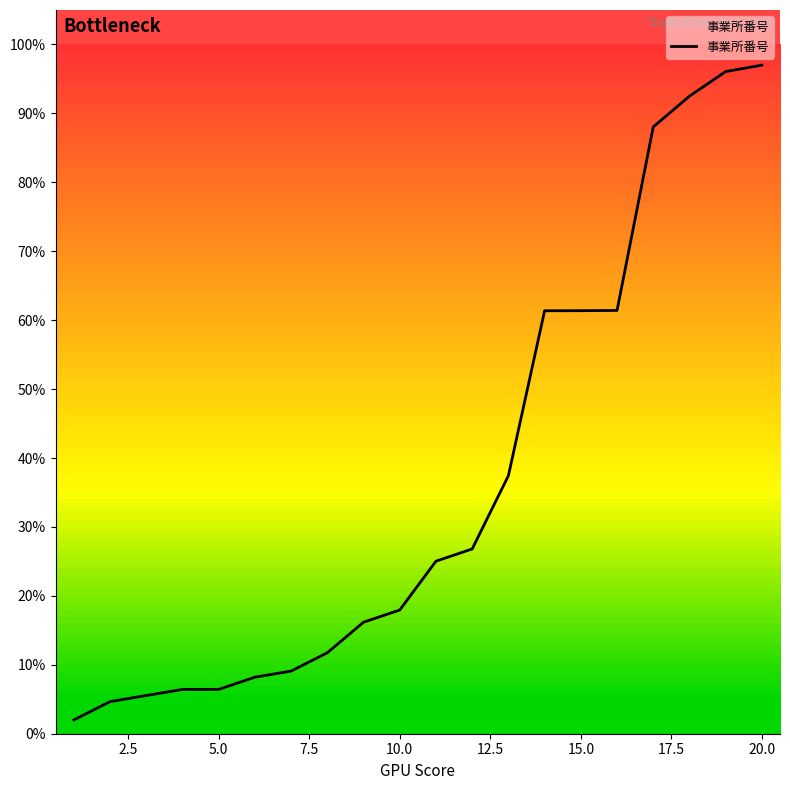

What is the difference between the maximum and minimum values?

95.0